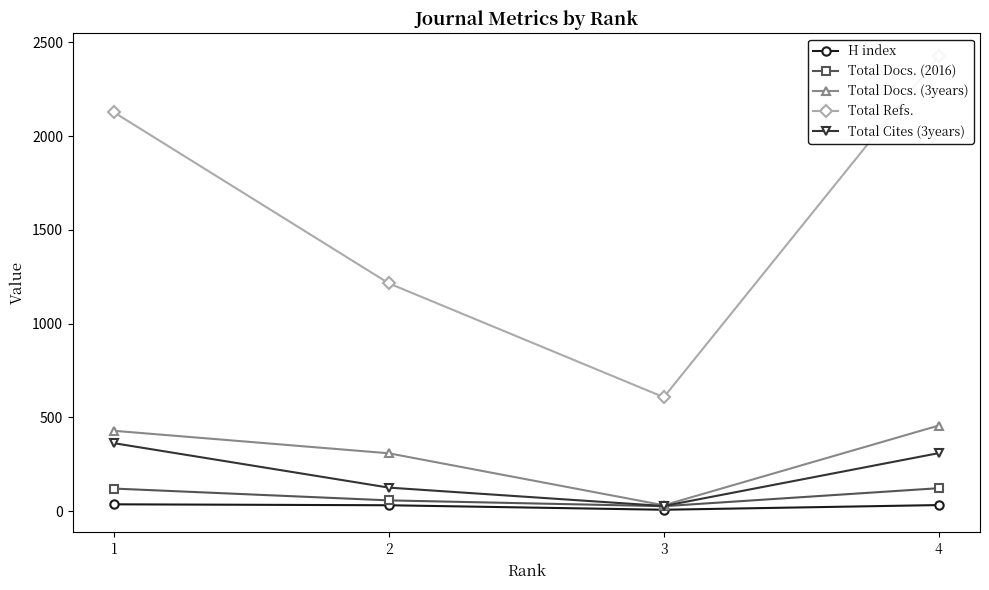

True or false: Total Cites (3years) has more than 0 interior local peaks.

False